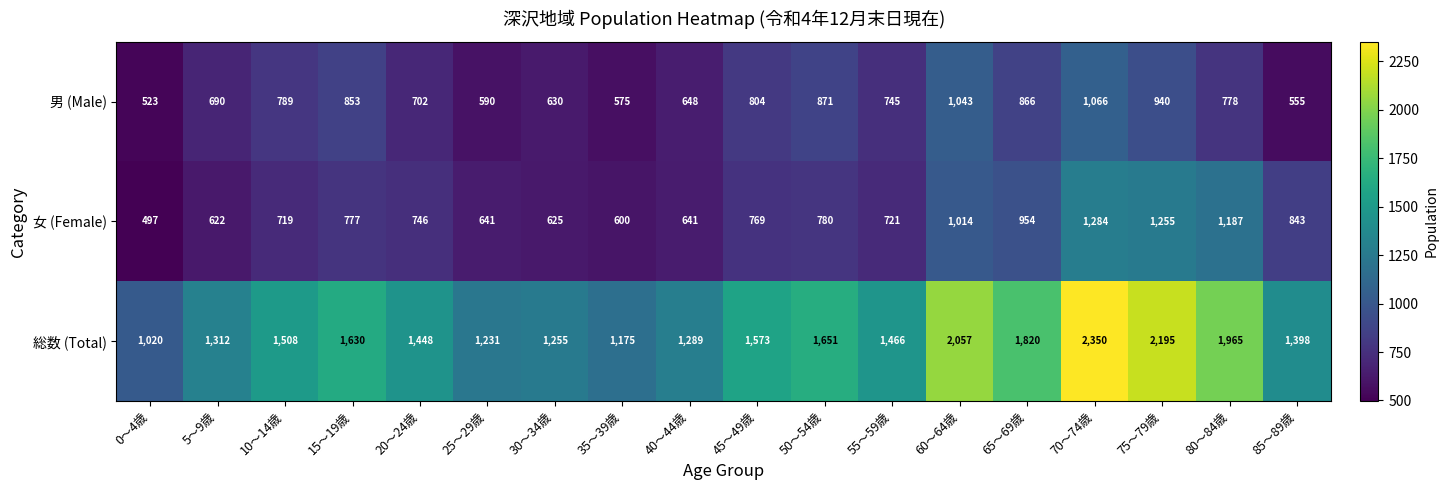

What is the approximate value of 総数 (Total) at 25～29歳?

1231